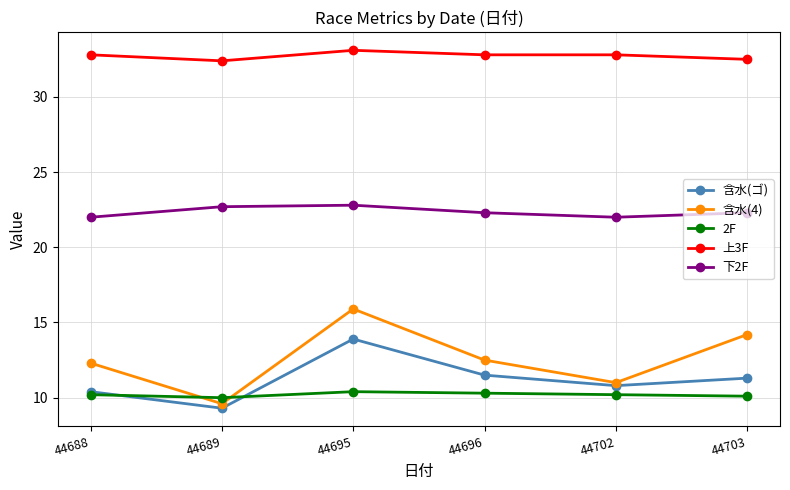

What are all the series names shown in the legend?

含水(ゴ), 含水(4), 2F, 上3F, 下2F